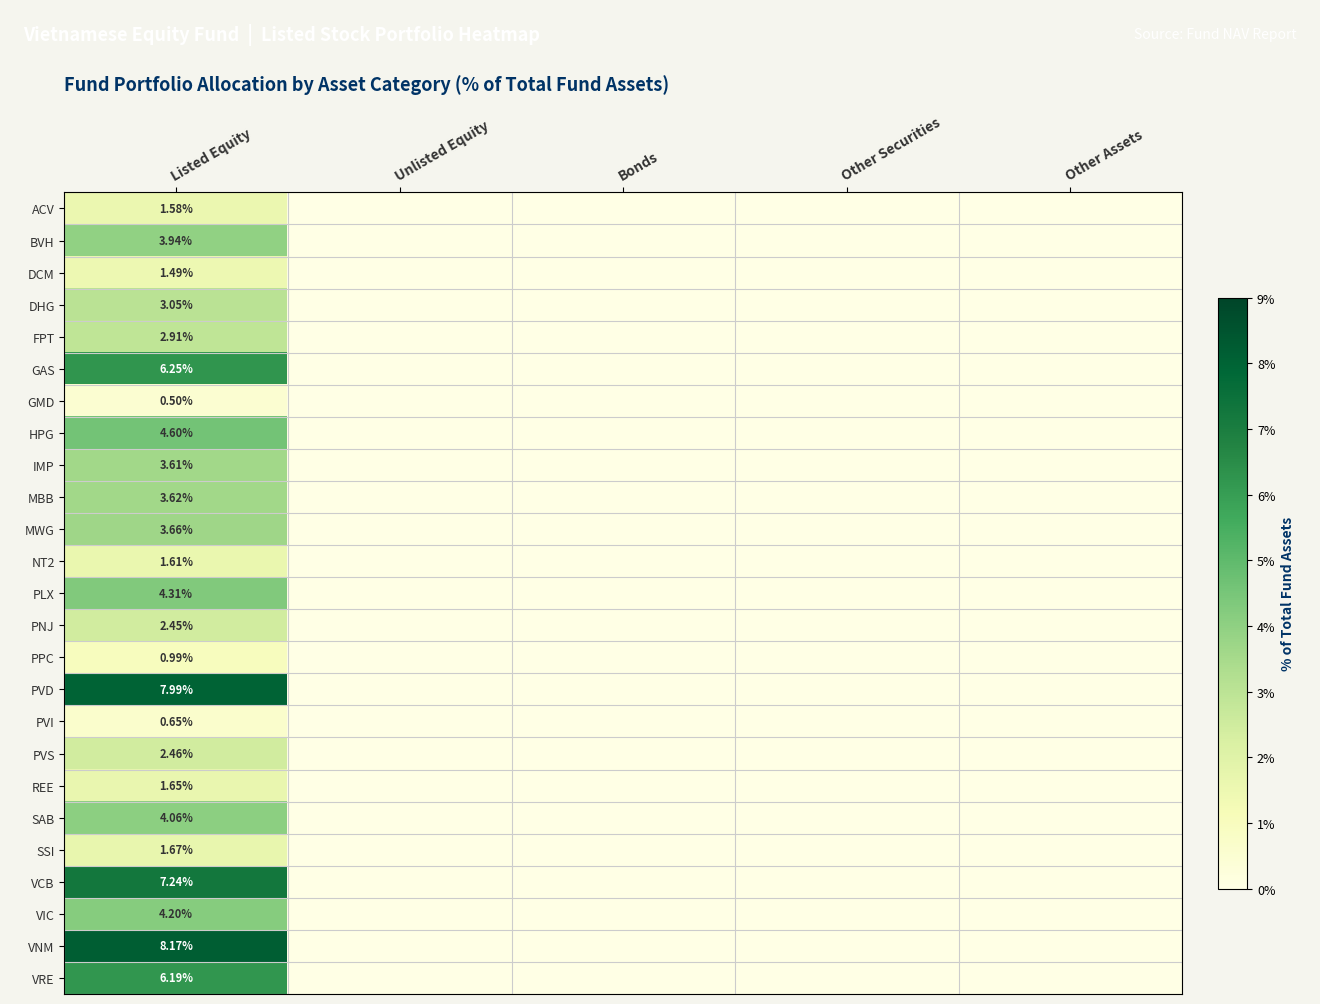

True or false: VIC has a value of 2.2 at Other Securities.

False